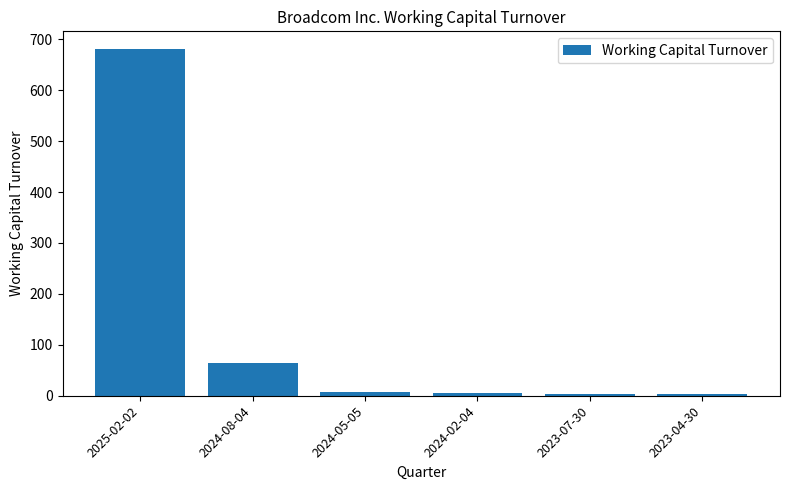

Where is the data nearest to the value 342?

2024-08-04